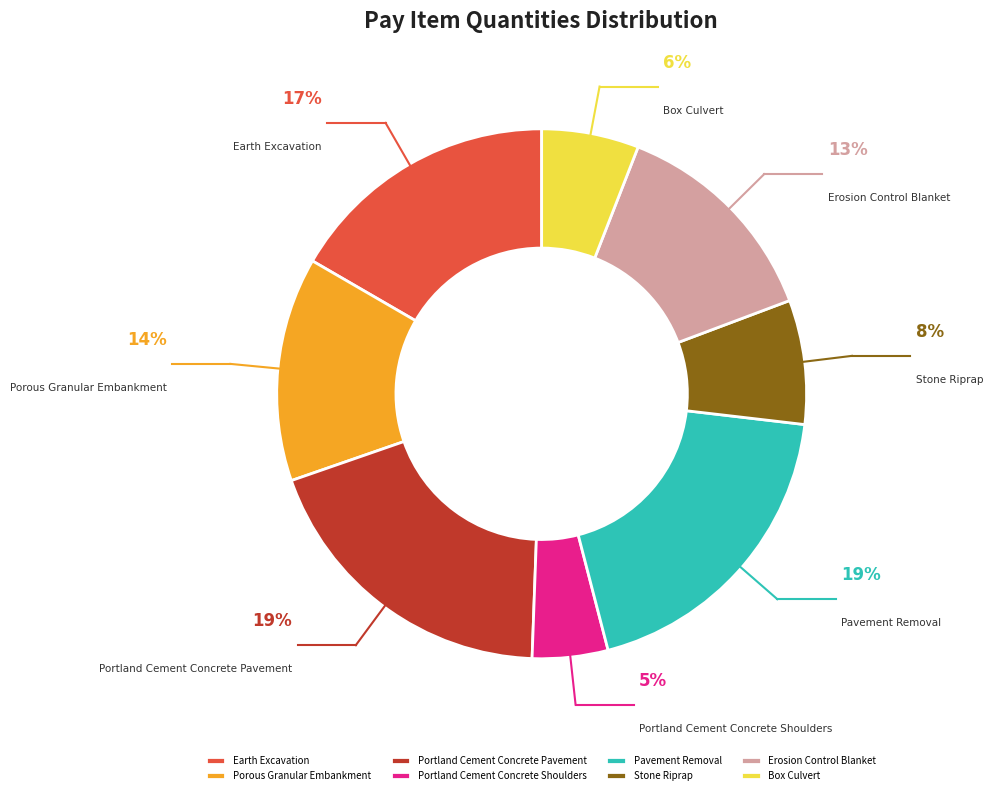

Combined, what portion of the pie is Box Culvert and Porous Granular Embankment?

19.6%